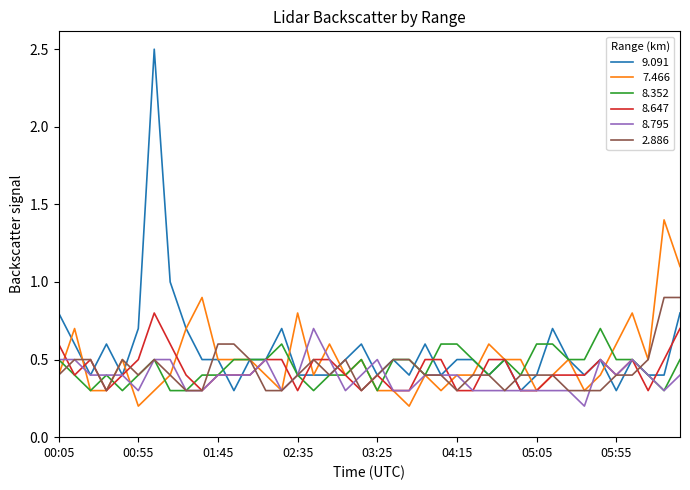

What is the greatest value displayed?

2.5